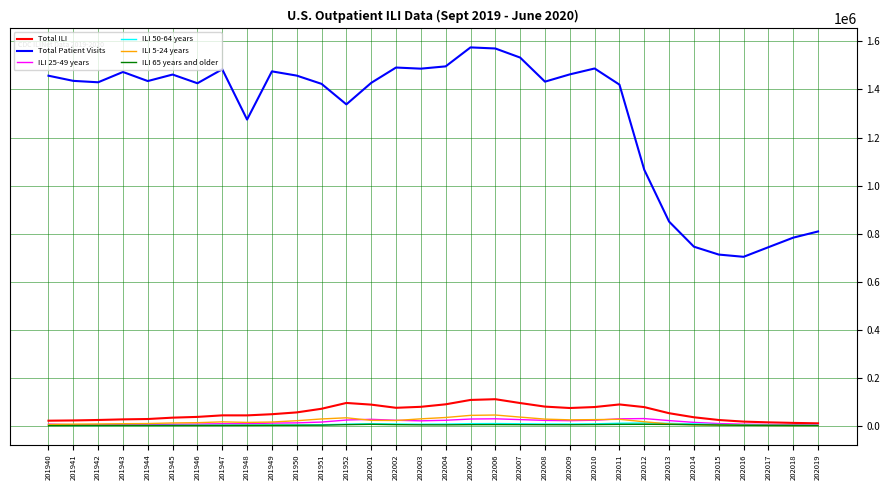

What is the minimum value for ILI 50-64 years?

2015